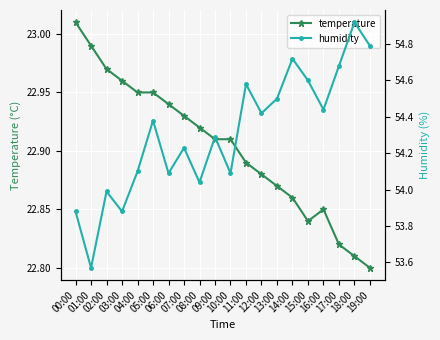

What is the difference between the humidity values at 04:00 and 05:00?

0.3